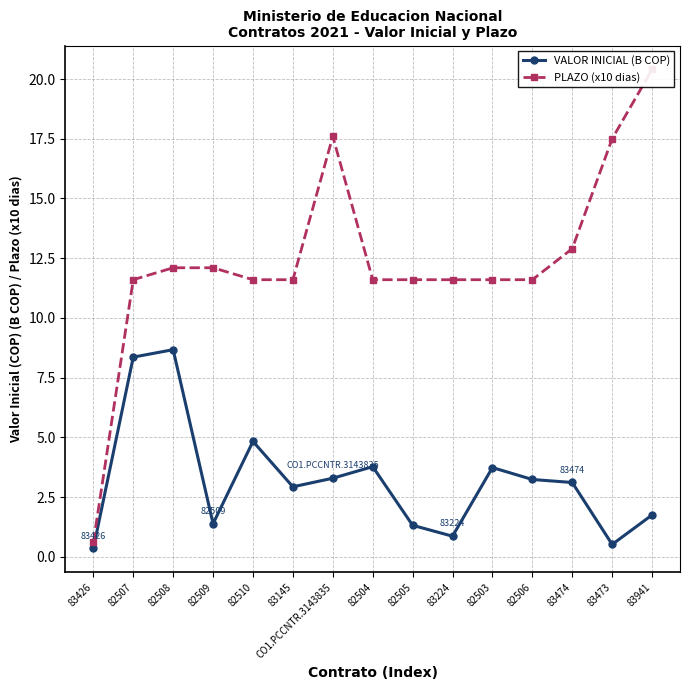

True or false: VALOR INICIAL (B COP) has more than 0 interior local peaks.

True